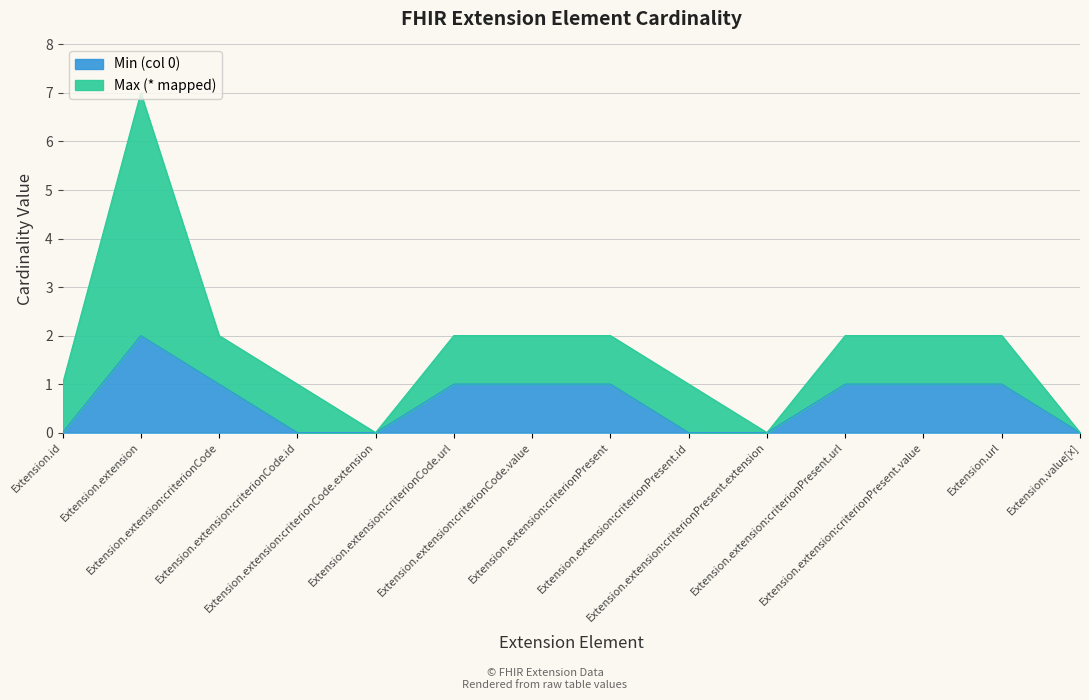

The value at Extension.extension:criterionCode.id is -1. True or false?

False